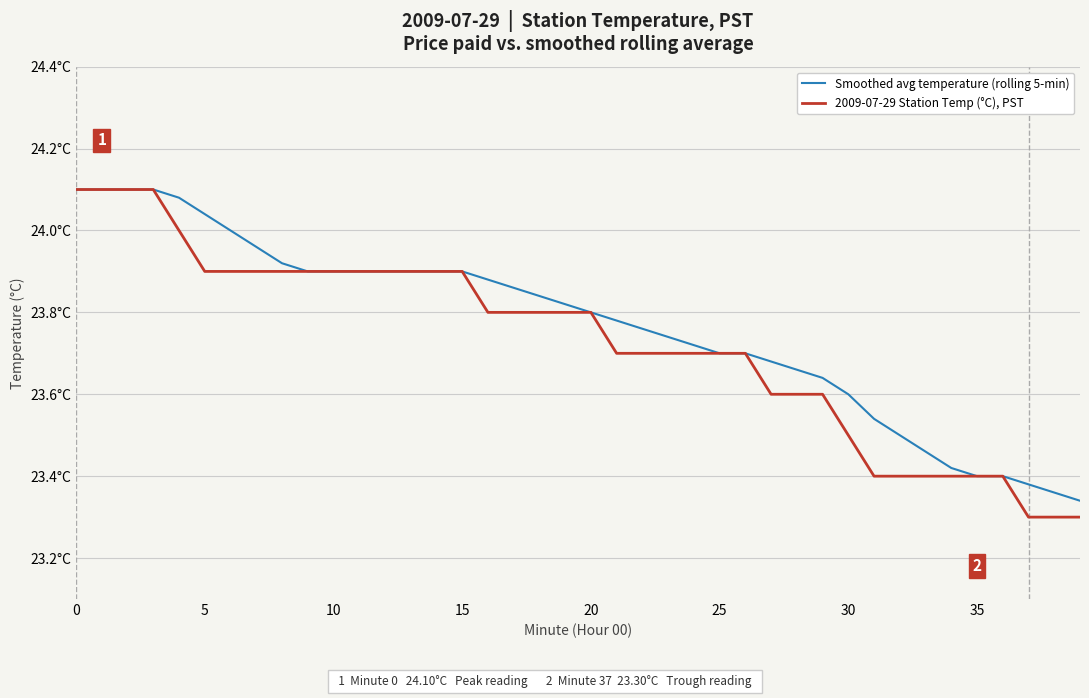

What are all the series names shown in the legend?

Smoothed avg temperature (rolling 5-min), 2009-07-29 Station Temp (°C), PST